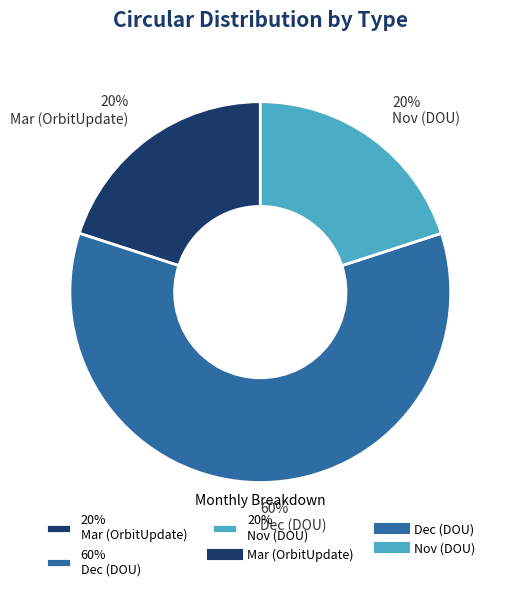

To the nearest percent, what is the average slice percentage?

33%